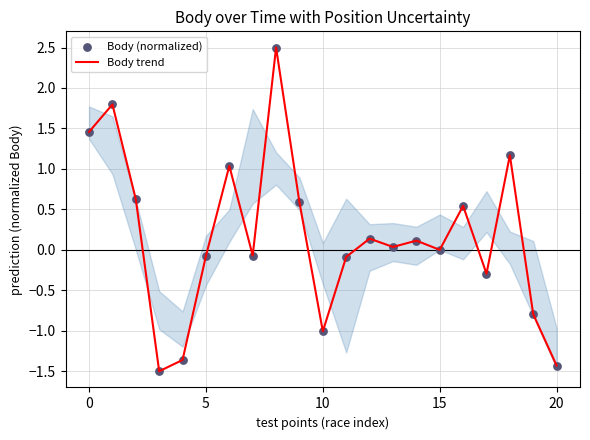

What is the difference between the maximum and minimum values?

4.0